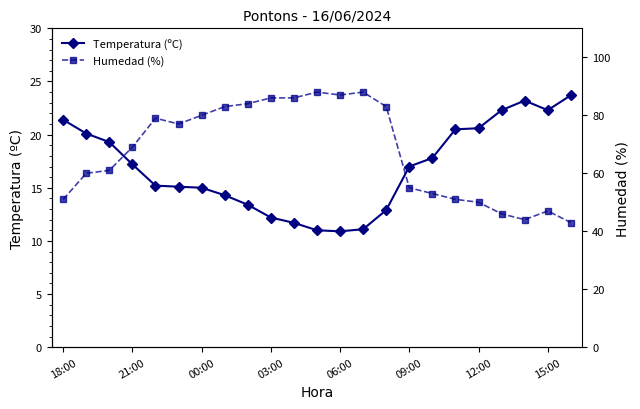

What is the highest value of the Temperatura (ºC) series?

23.7